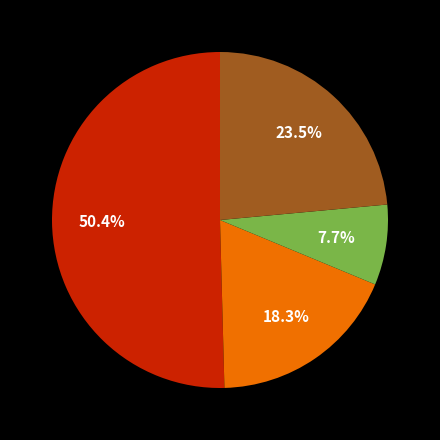

Is there any slice that represents more than half of the pie?

Yes